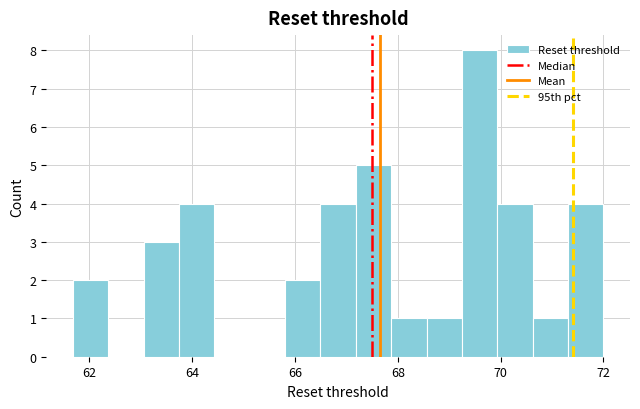

Read against the x-axis, roughly where is the centre of the tallest bar?

69.6